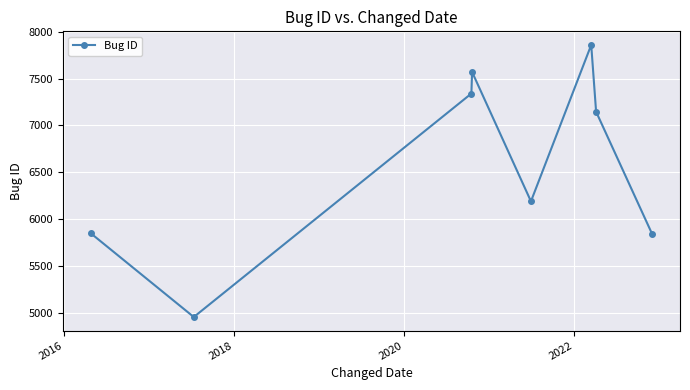

What is the value of the 6th point from the left?

7858